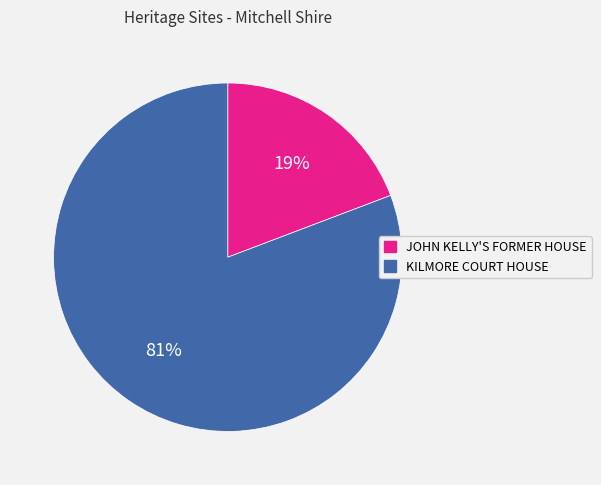

Between KILMORE COURT HOUSE and JOHN KELLY'S FORMER HOUSE, which is larger?

KILMORE COURT HOUSE